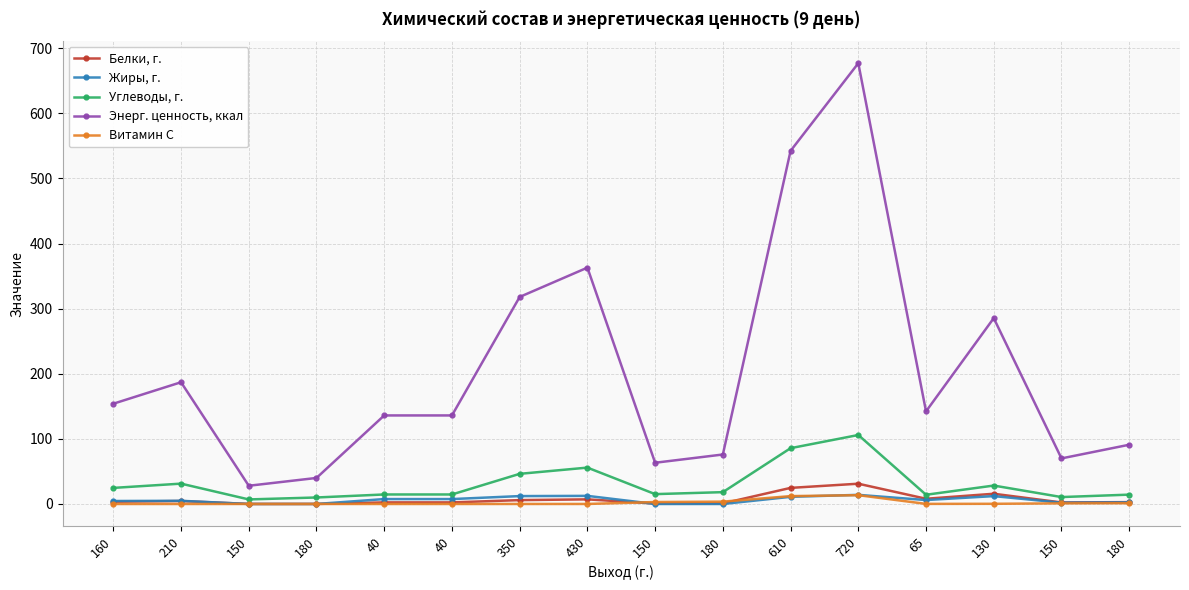

Read the Витамин С value at 65.

0.1